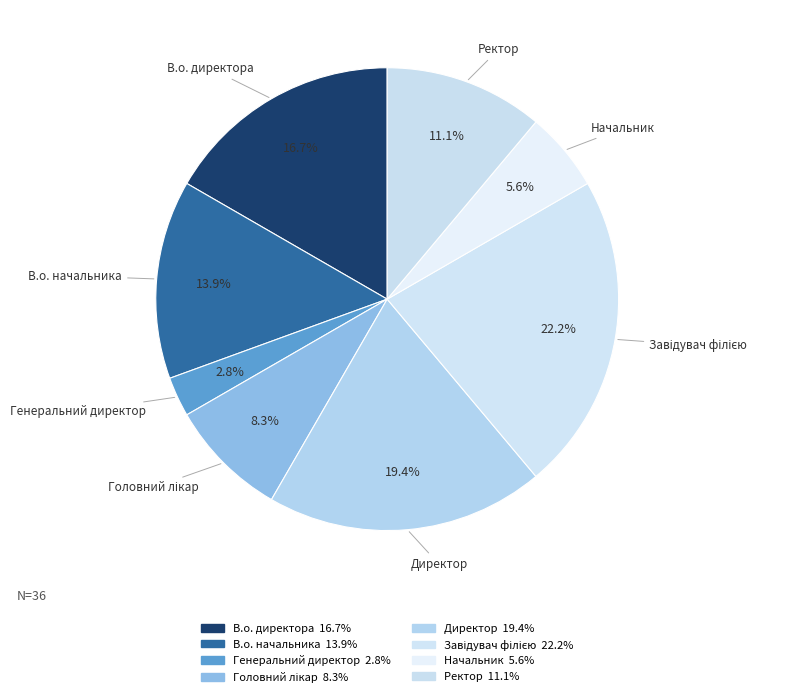

Count the number of slices in the pie.

8